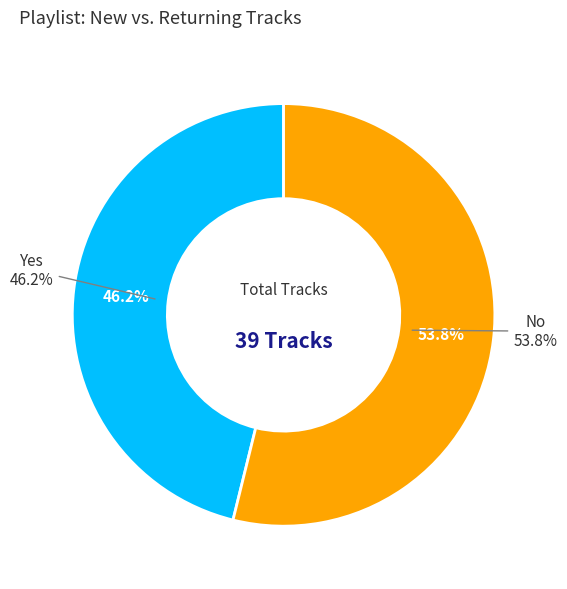

How many slices are in this pie chart?

2